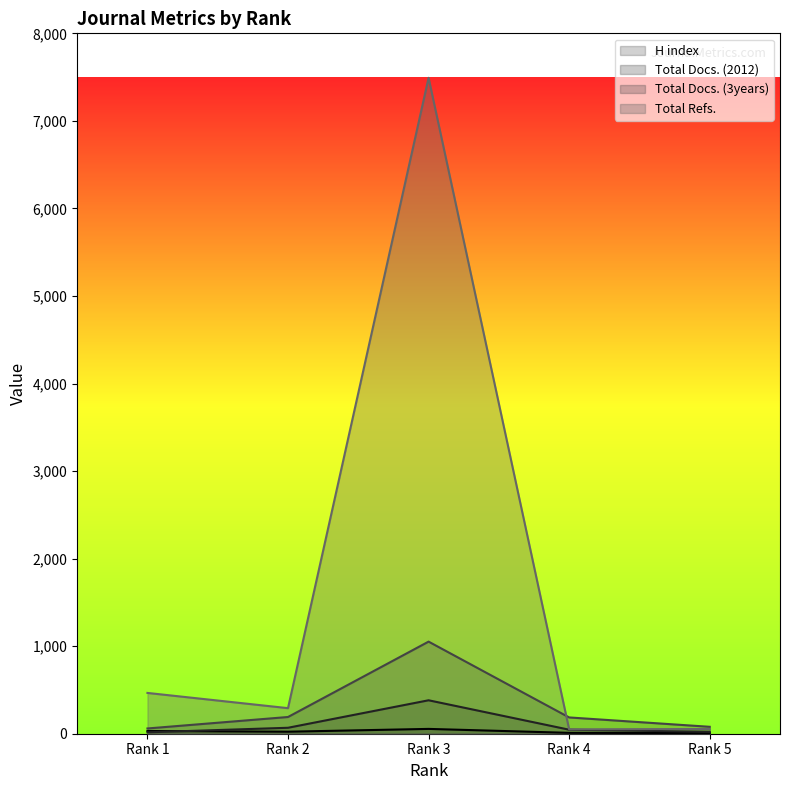

At which category does H index reach its first local valley?

Rank 2